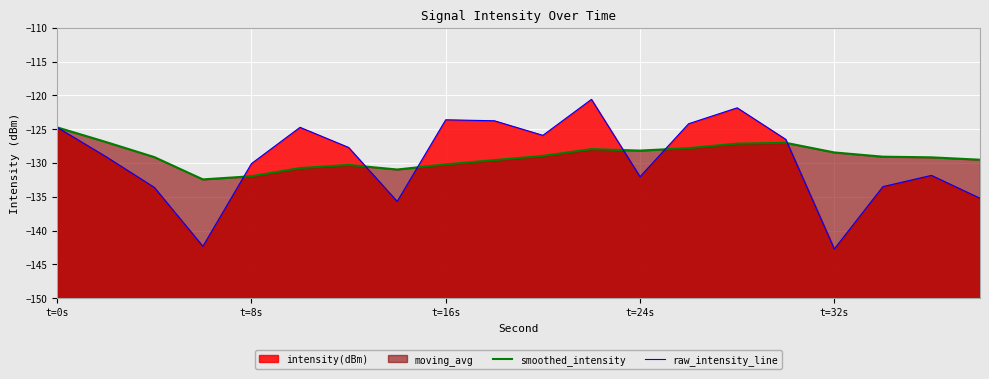

What is the maximum value for raw_intensity_line?

-120.6